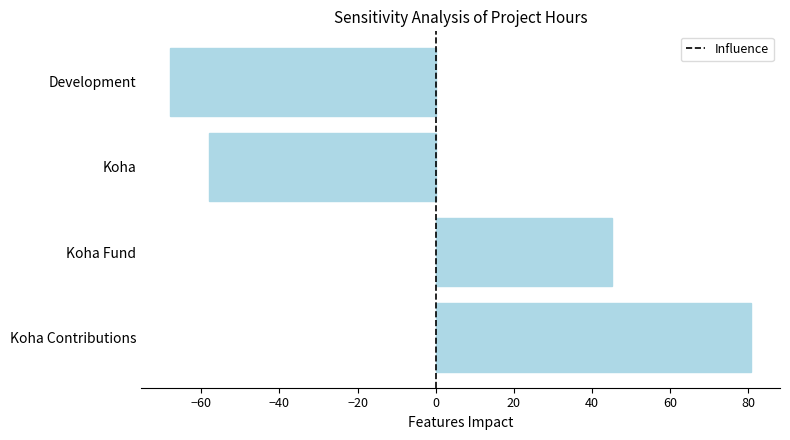

Reading bottom to top, what are all the values shown in this chart?

80.7	45.1	-57.9	-67.9